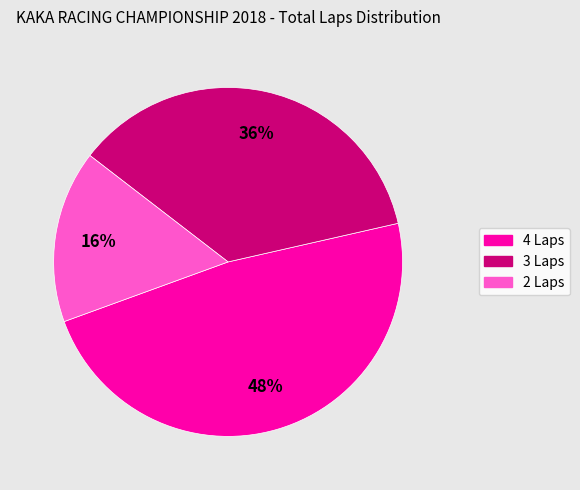

Is there a majority slice in this chart?

No